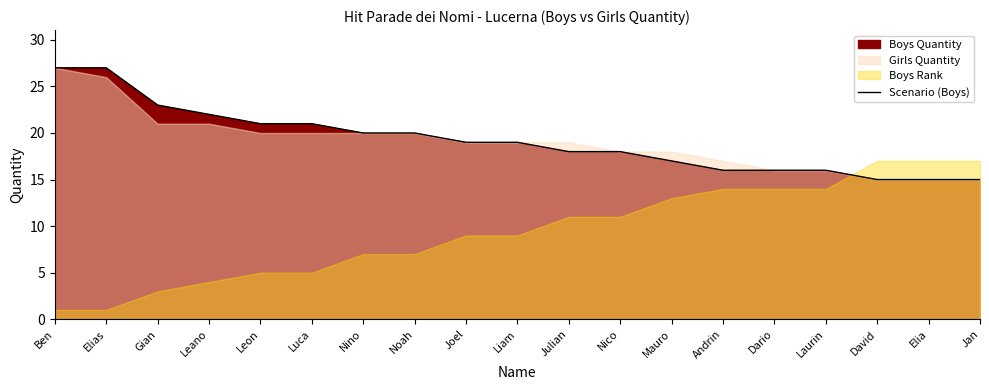

The value of Scenario (Boys) at Ben is 27. True or false?

True